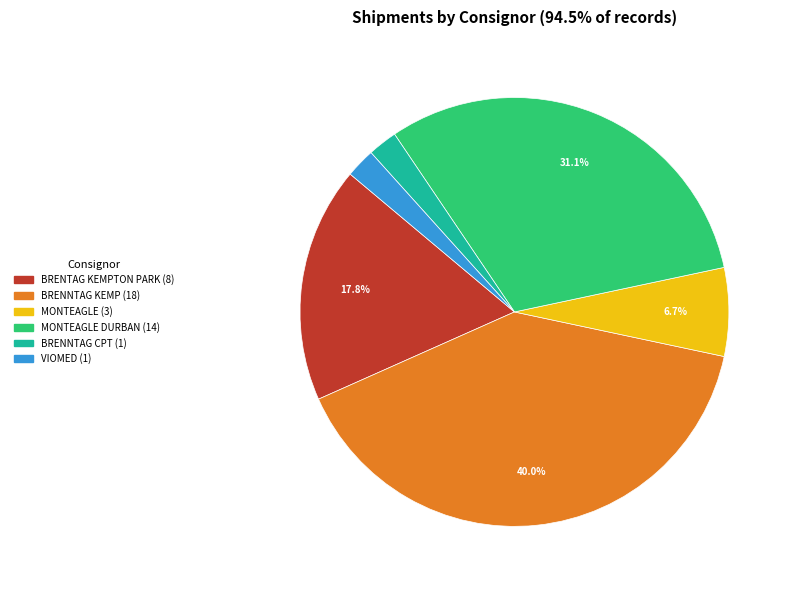

Is there any slice that represents more than half of the pie?

No